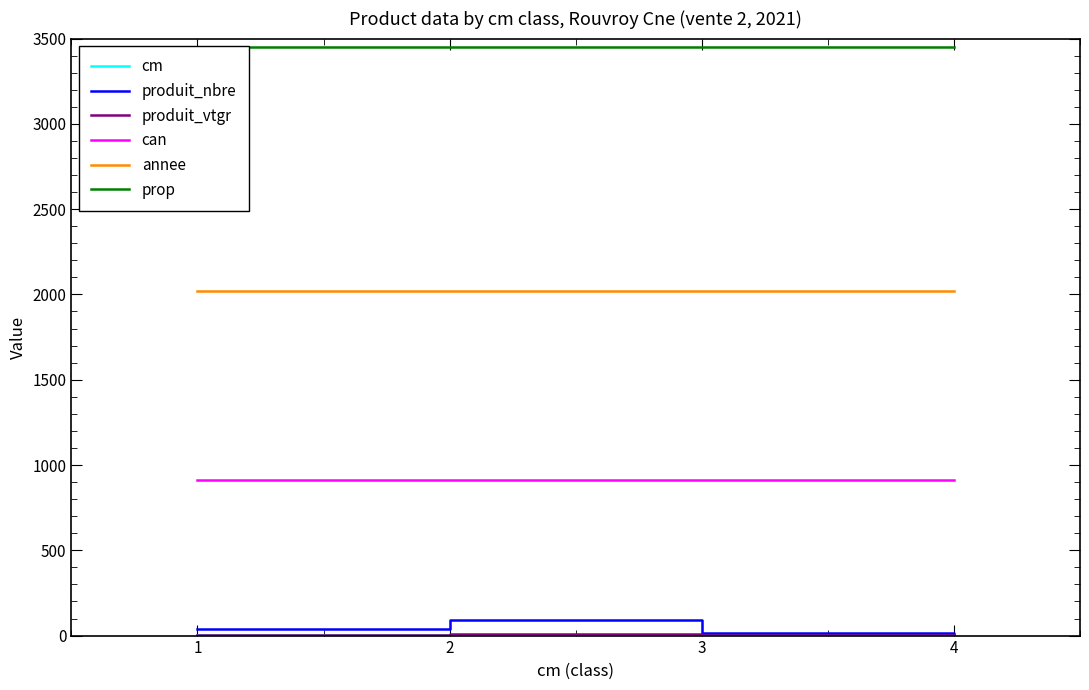

True or false: can has more than 2 points higher than both neighbors.

False